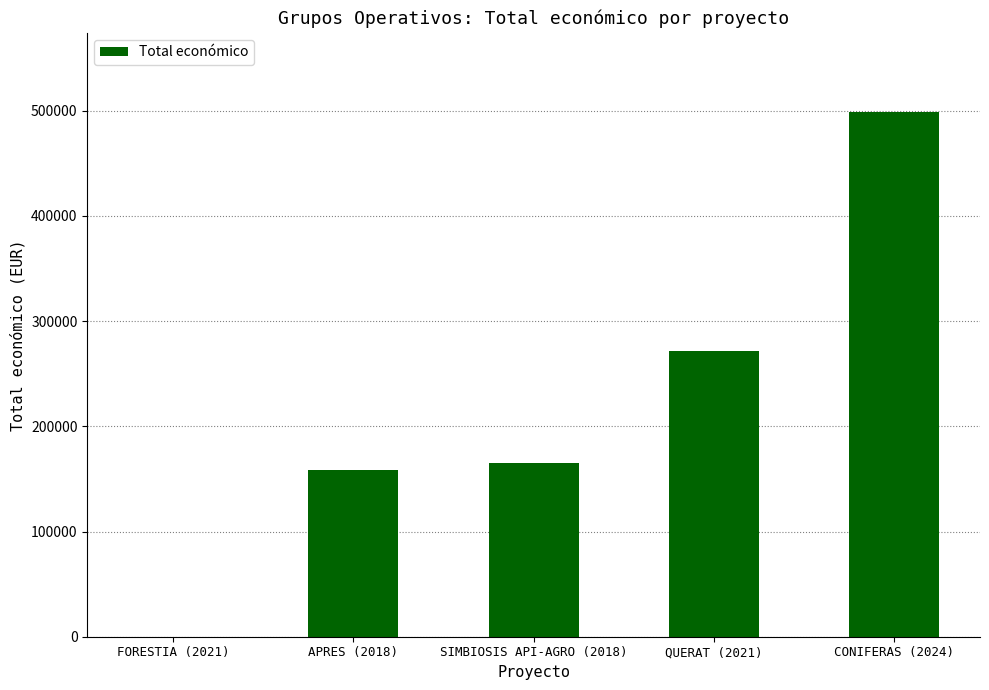

Where is the data nearest to the value 249529?

QUERAT (2021)